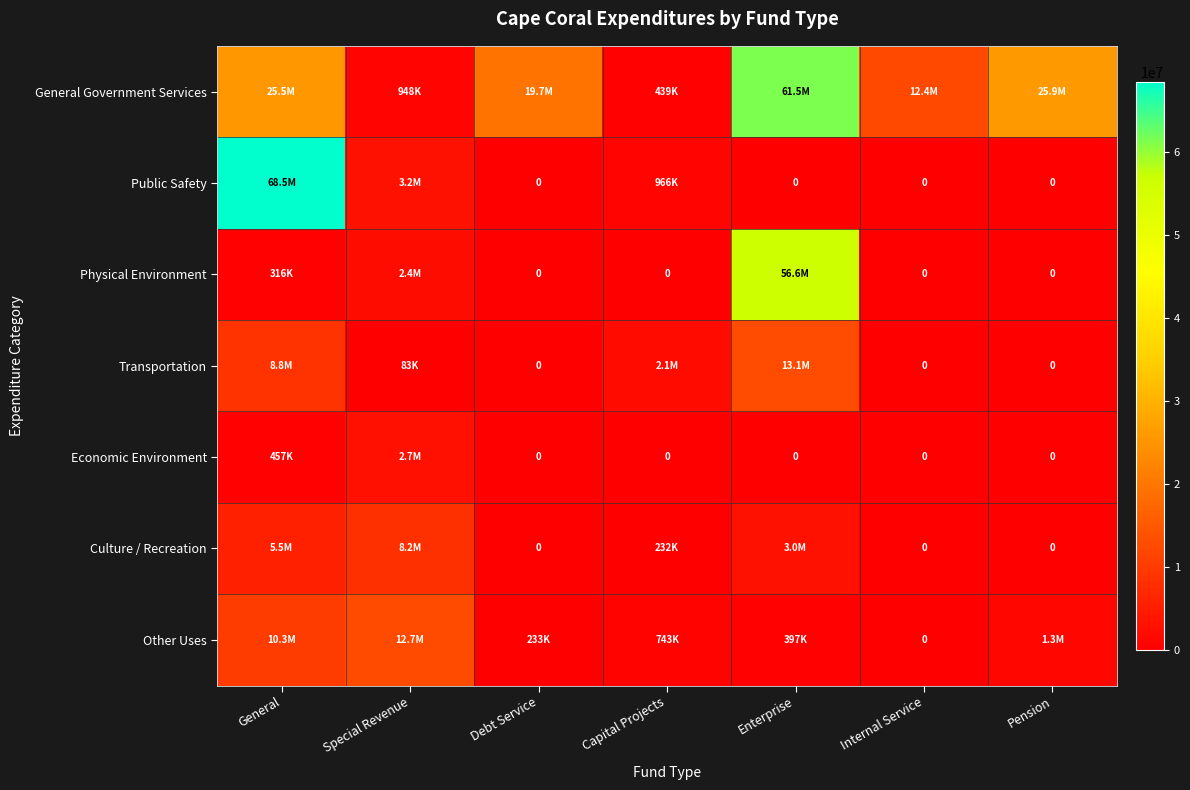

Is it true that Transportation equals 22011421 at Enterprise?

False